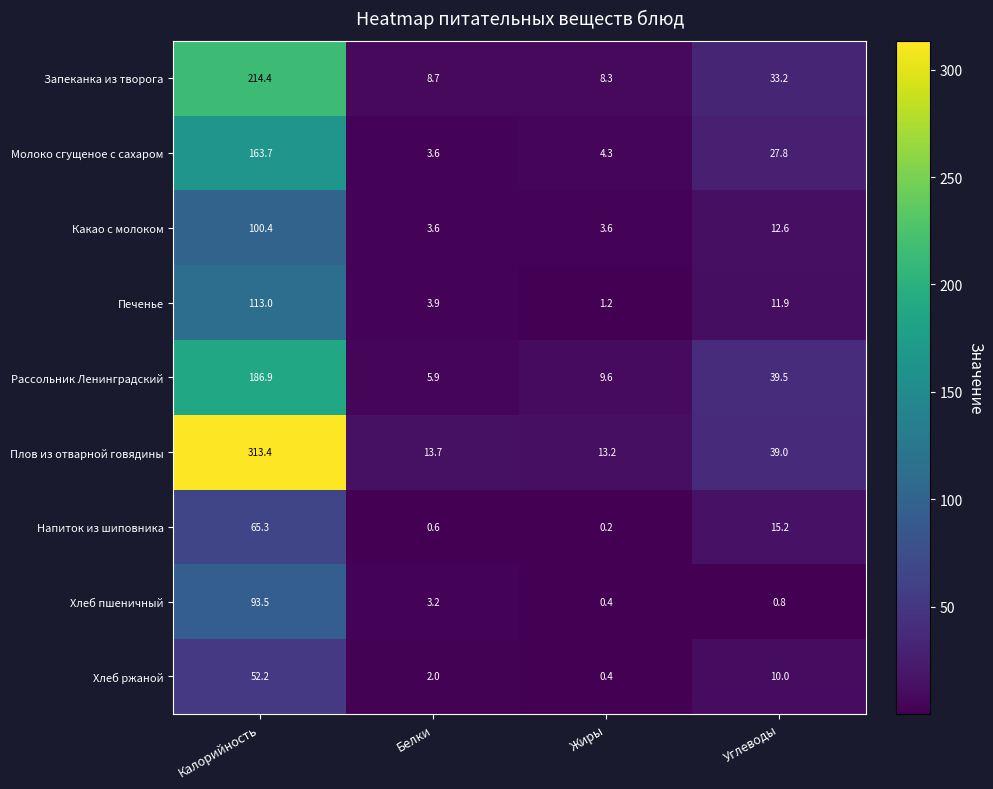

What is the average value of the Какао с молоком series?

30.1